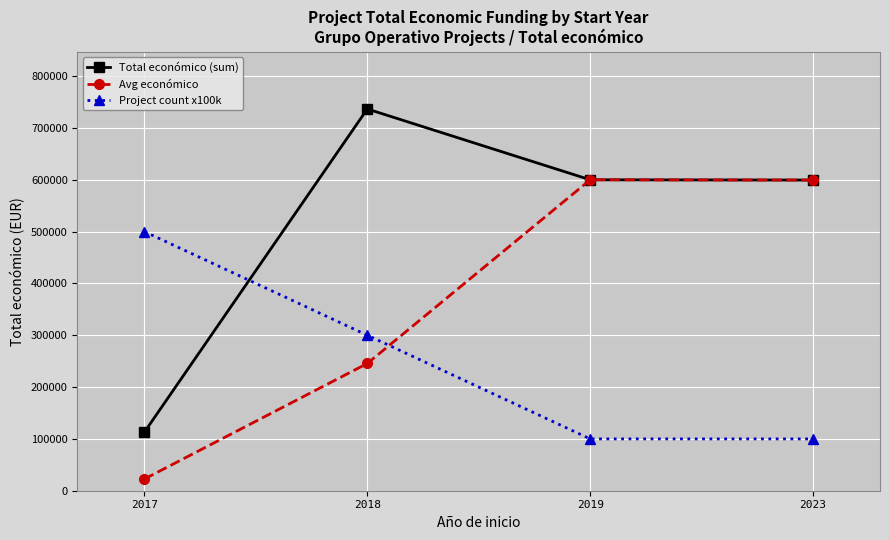

What is the difference between the highest and lowest values at 2018?

491053.3